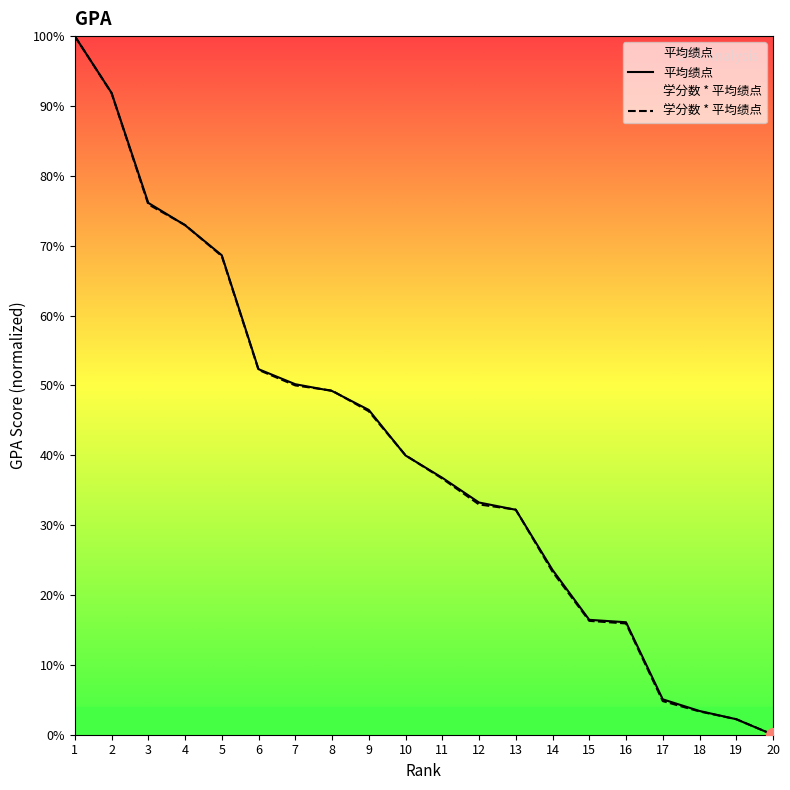

True or false: 平均绩点 and 学分数 * 平均绩点 intersect in this chart.

True